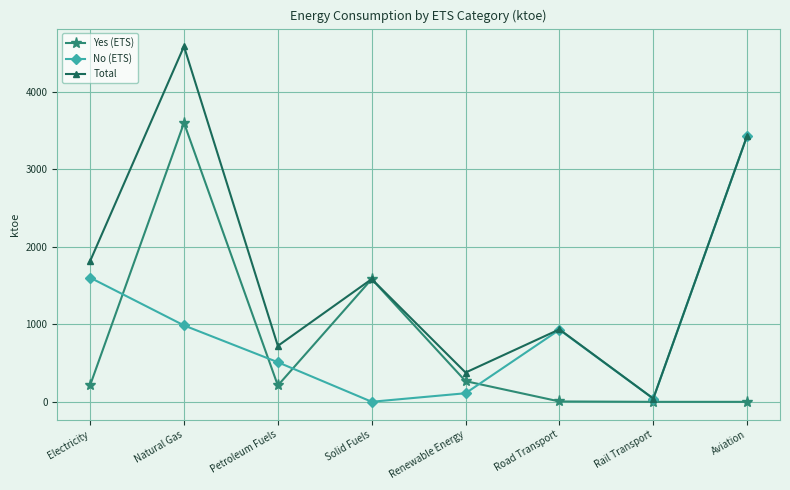

What is the spread (max minus min) of values at Renewable Energy?

267